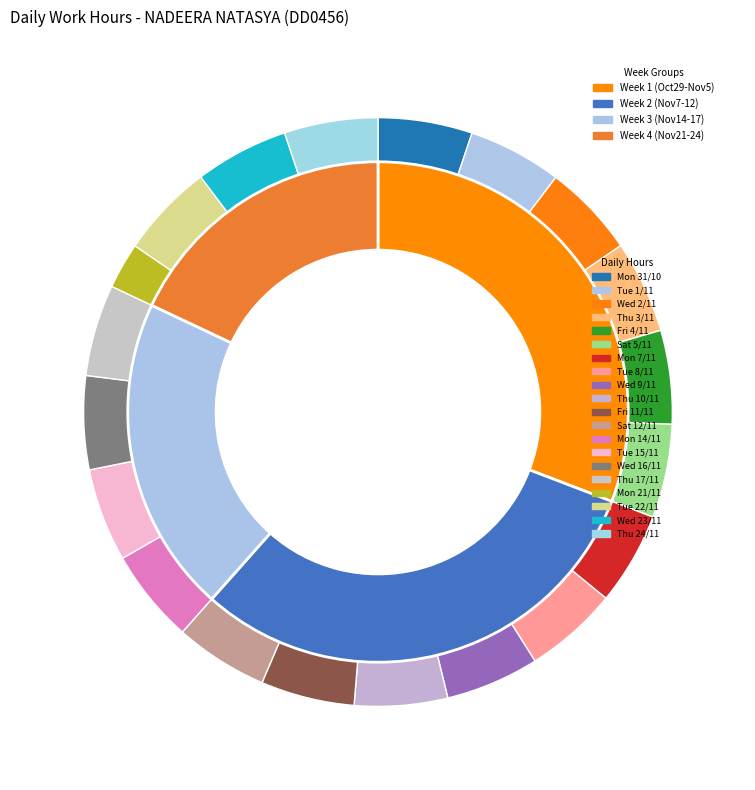

The Mon_3 slice represents 1% of the pie. True or false?

False